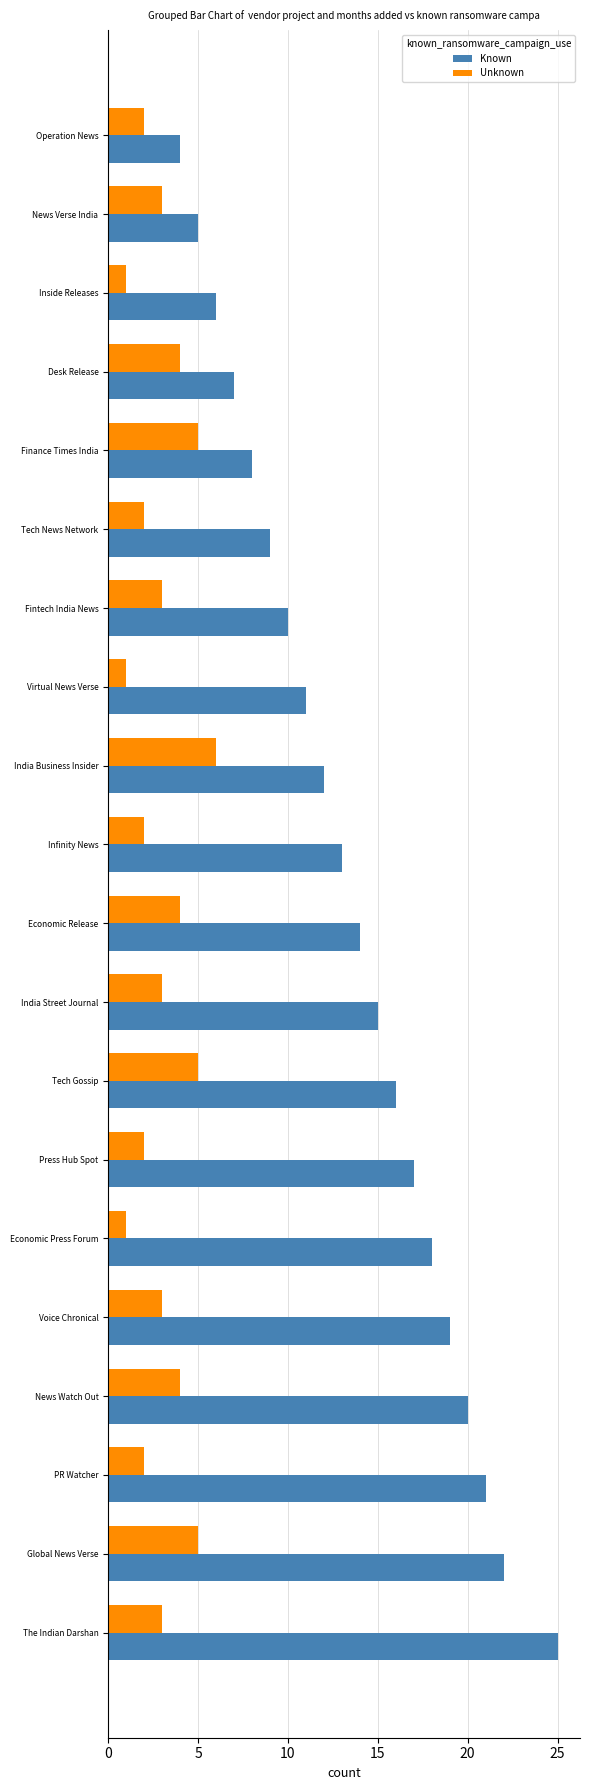

What is the minimum value shown in the chart?

1